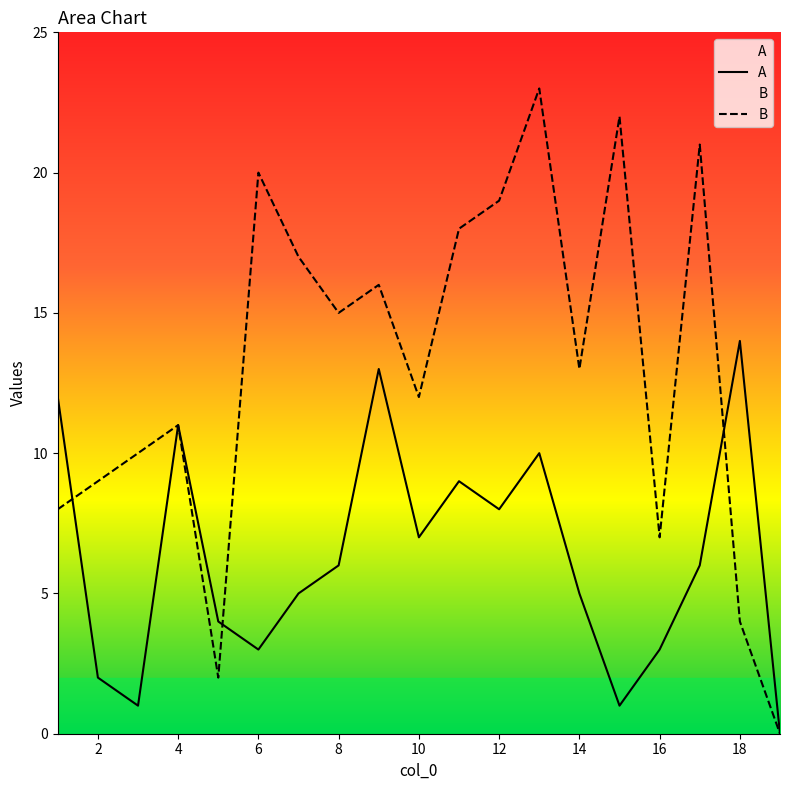

Which series has the widest spread of values?

B